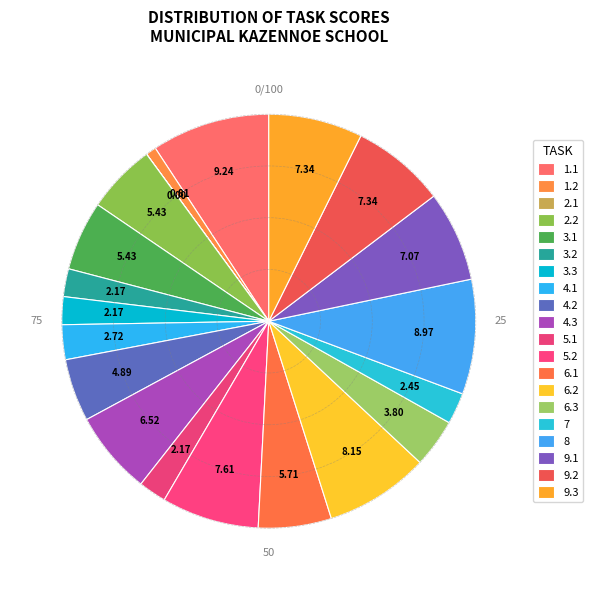

Which category has the smallest portion of the pie?

2.1